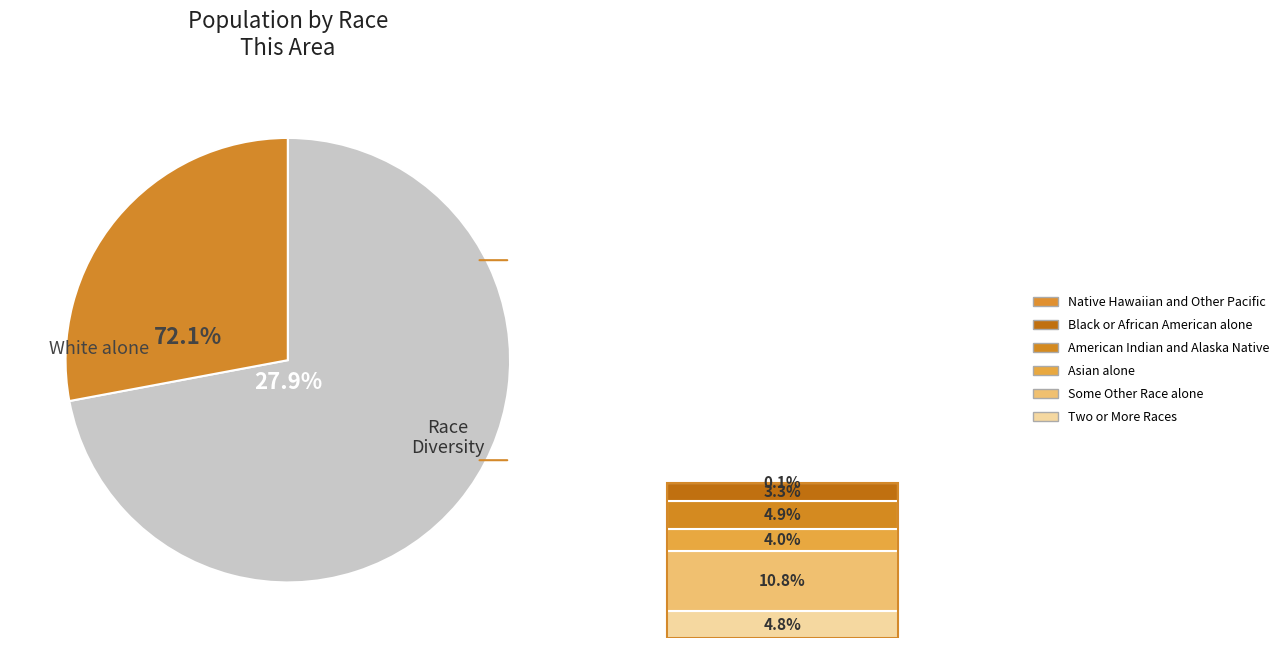

Is there a majority slice in this chart?

Yes